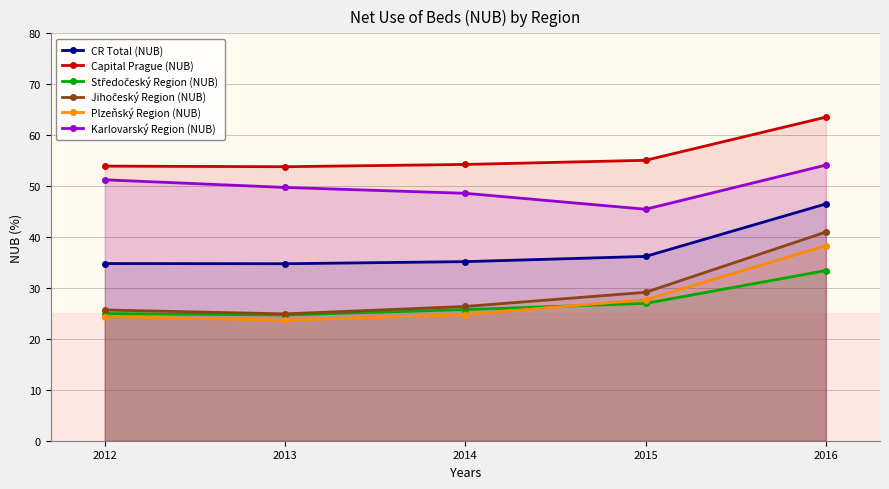

Which has a higher value, 2012 or 2014?

2014